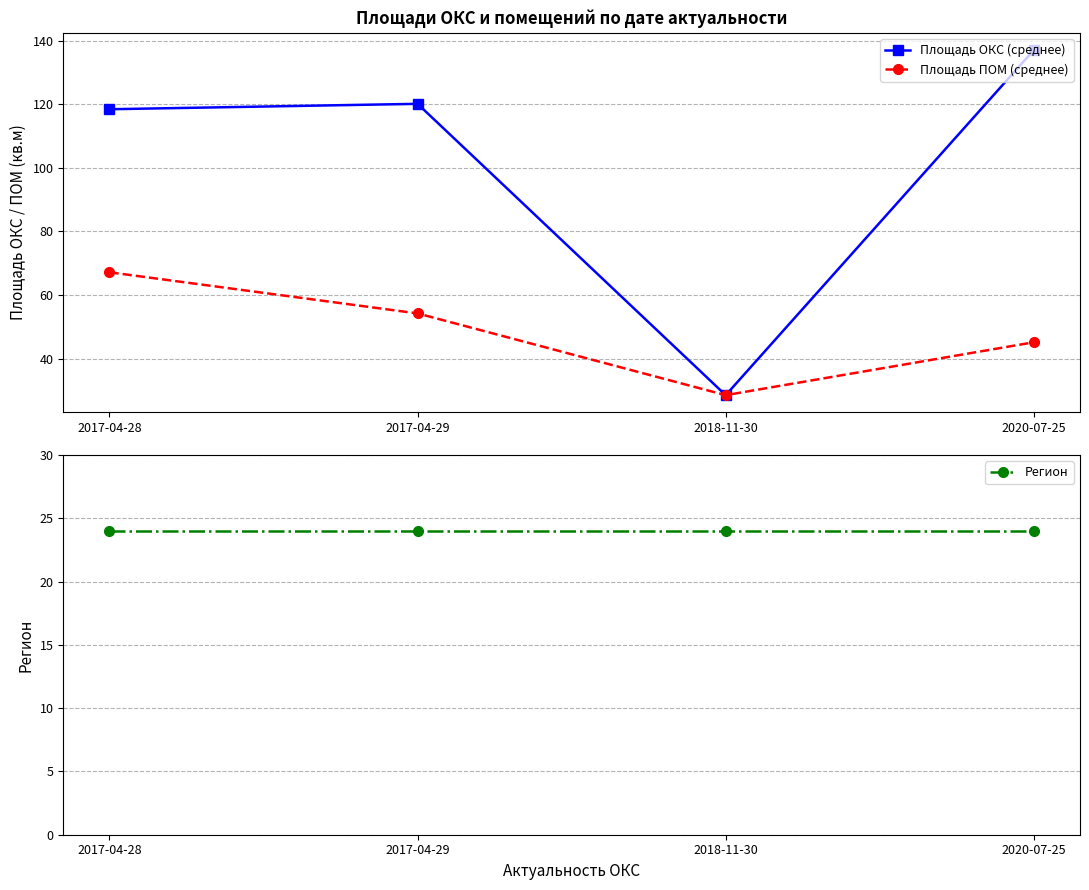

What value does the Площадь ОКС (среднее) series have at 2018-11-30?

28.5